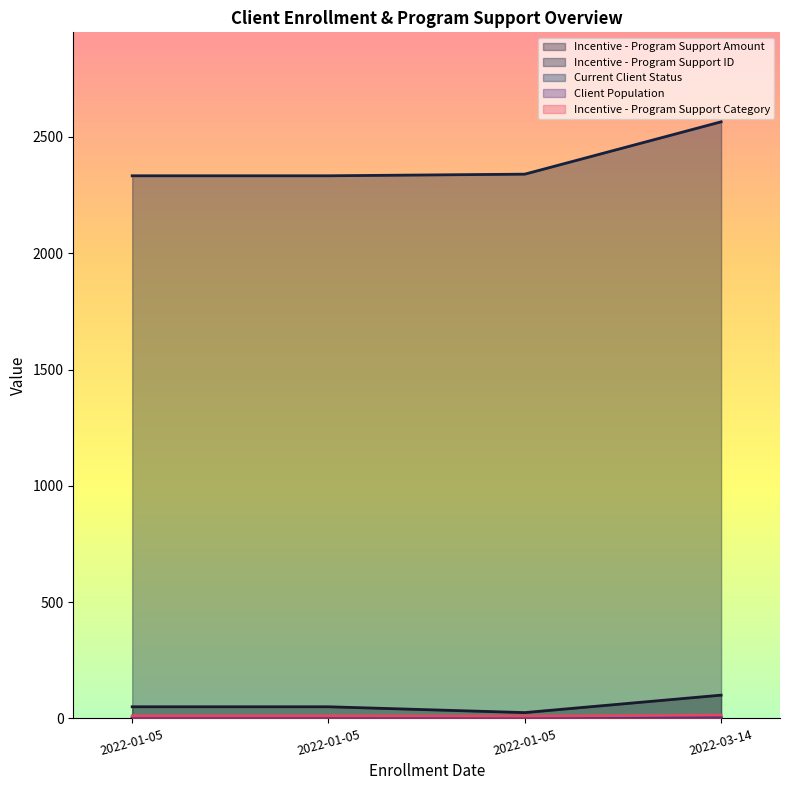

The Incentive - Program Support ID series shows 670 at 2022-01-05. True or false?

False